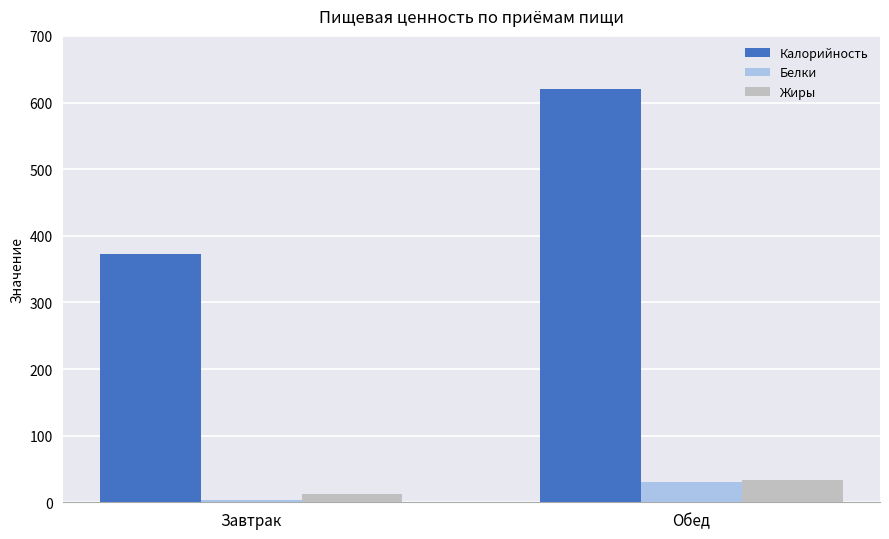

What position from the right is Завтрак?

2